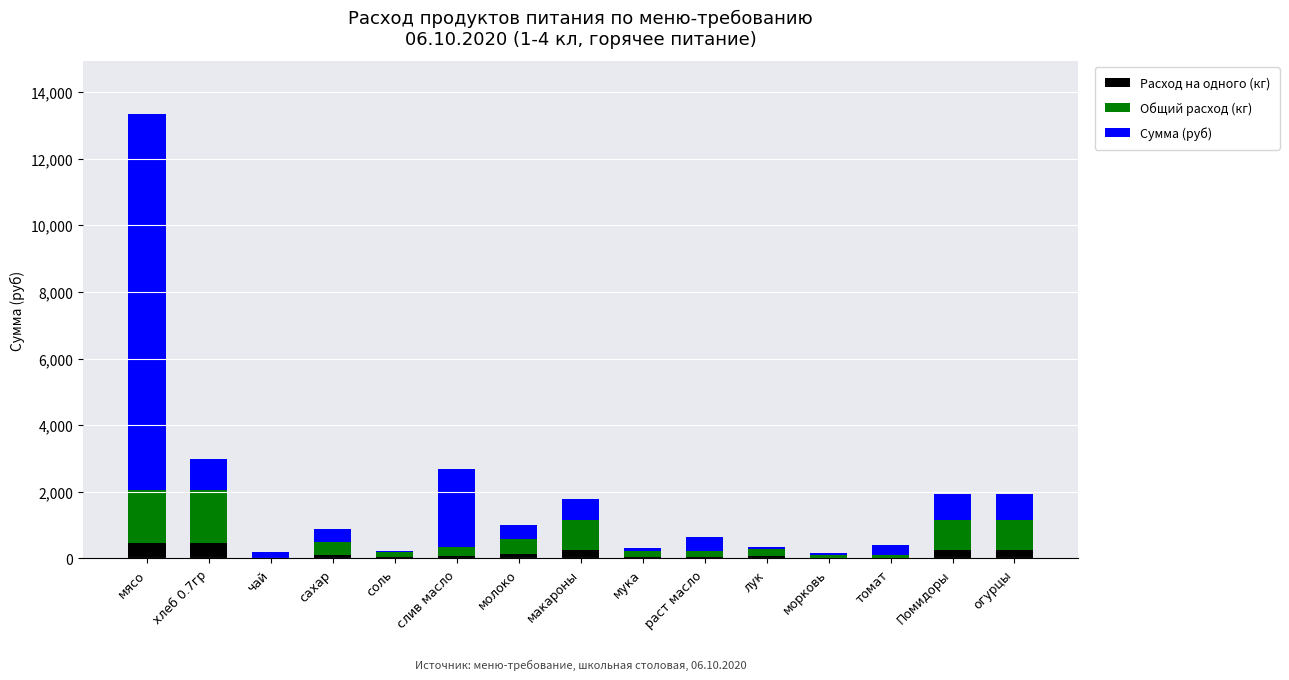

What is the sum of all Расход на одного (кг) values?

2210.0